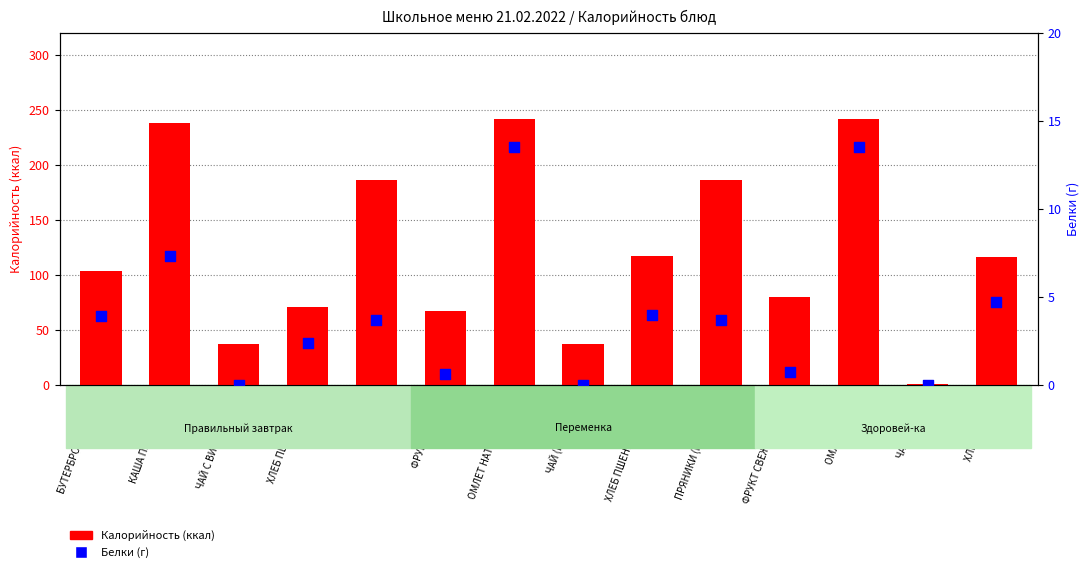

Which series has the largest Y range (max minus min)?

Калорийность